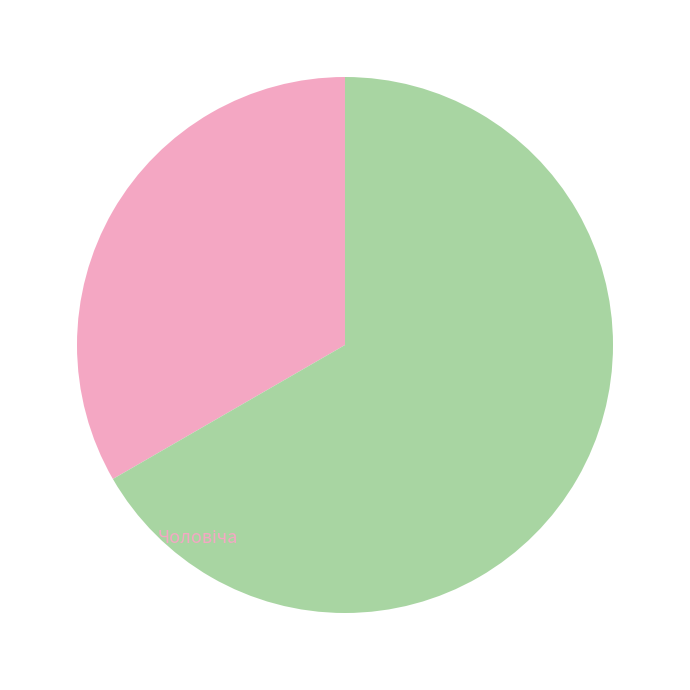

True or false: Жіноча accounts for 67% of the total.

True